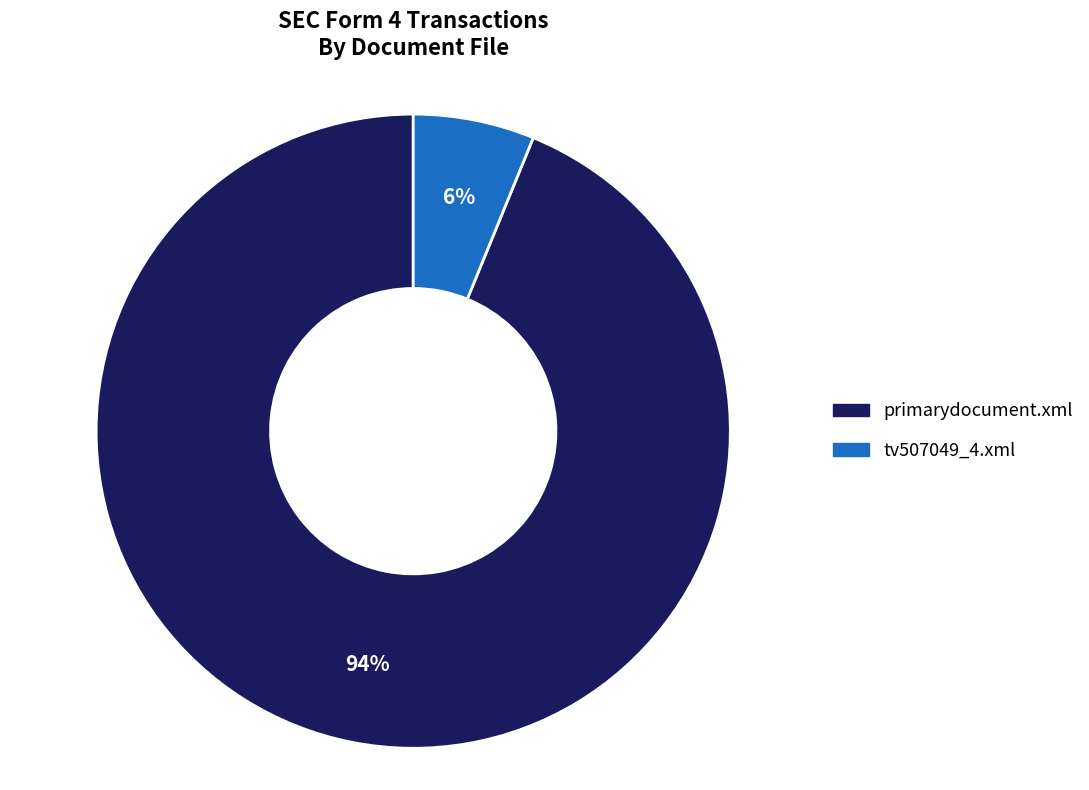

Does primarydocument.xml account for over 50% of the chart?

Yes